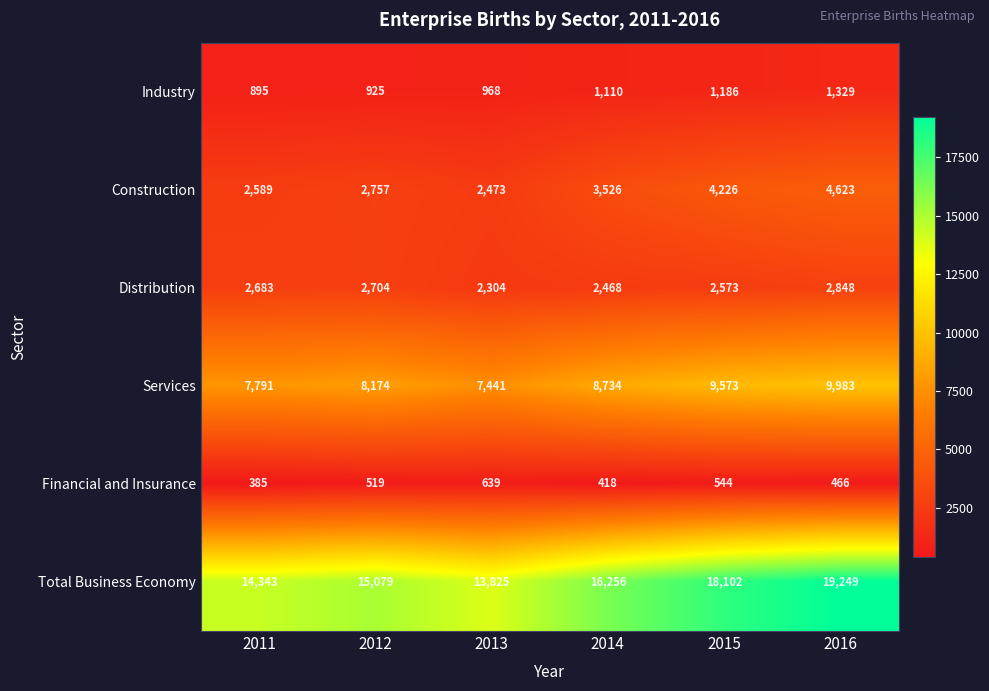

Which series has the widest spread of values?

Total Business Economy